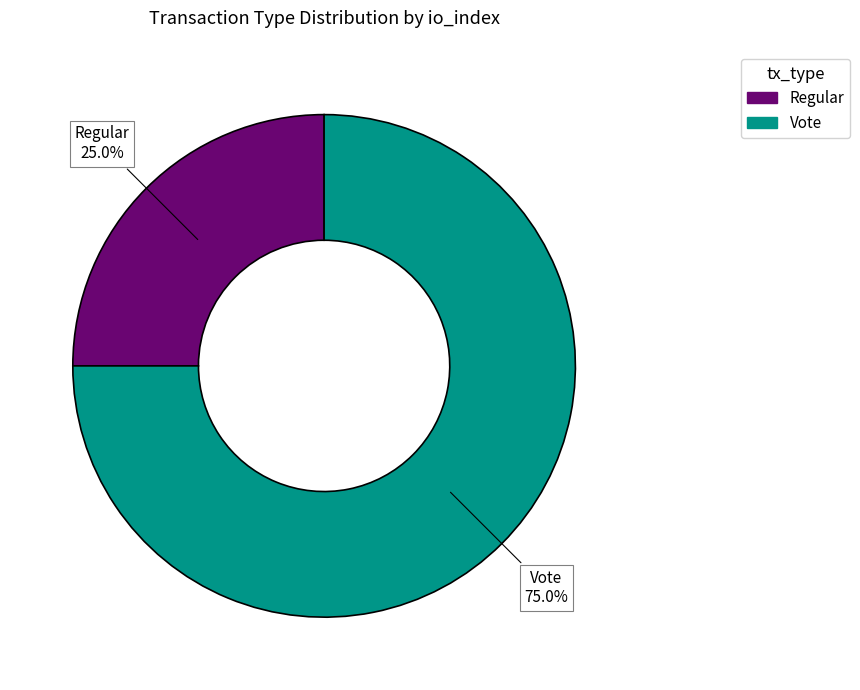

To the nearest percent, what is the combined percentage of Regular and Vote?

100%